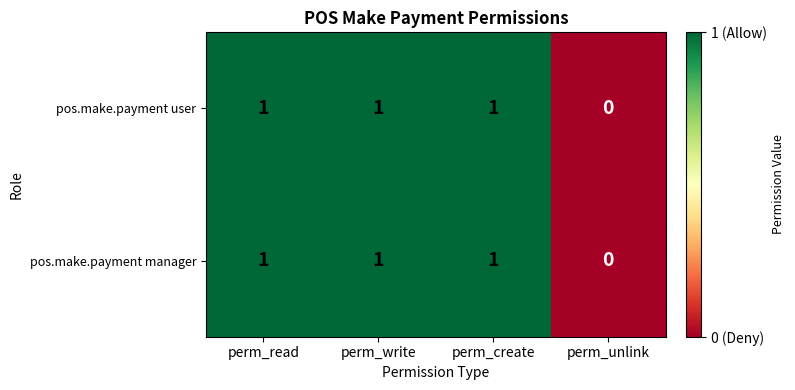

Which category has the lowest value across all series?

perm_unlink